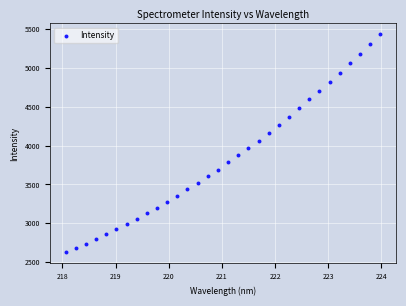

What is the range of Y values (max minus min)?

2805.5